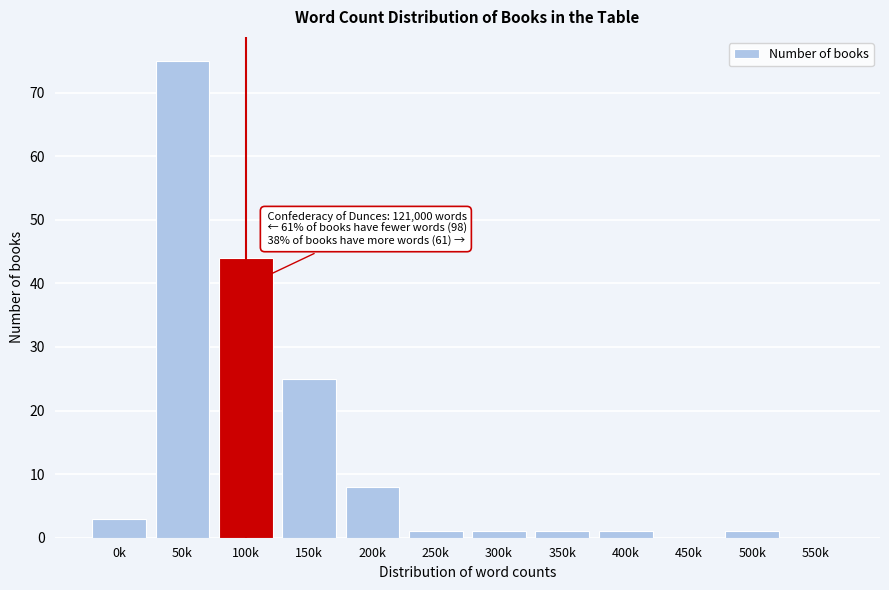

Reading left to right, what are all the values shown in this chart?

0k=3	50k=75	100k=44	150k=25	200k=8	250k=1	300k=1	350k=1	400k=1	450k=0	500k=1	550k=0